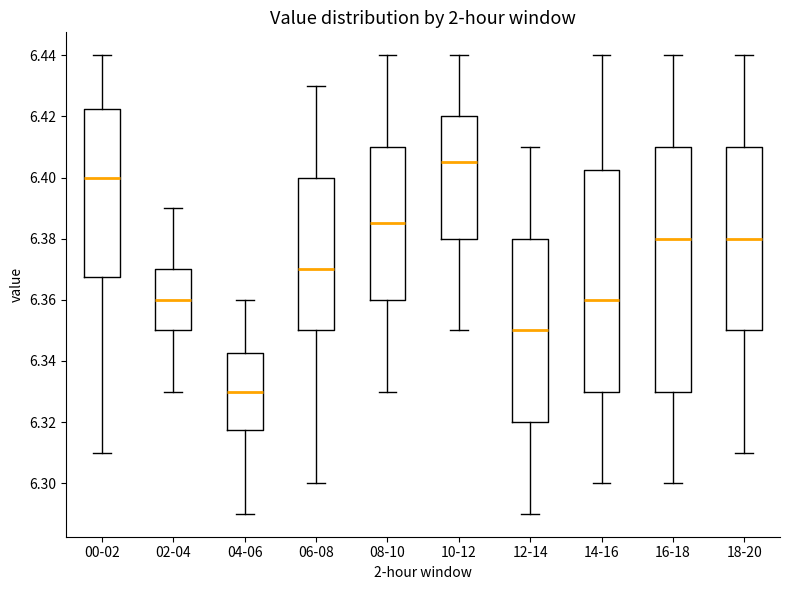

Reading left to right, read every box against the y-axis: the position of its median line, the range the box covers, and the ends of its whiskers. The values are not printed on the chart, so give them approximately, as read against the axis.

00-02: median 6.400, box 6.368 to 6.422, whiskers 6.310 to 6.440
02-04: median 6.360, box 6.350 to 6.370, whiskers 6.330 to 6.390
04-06: median 6.330, box 6.318 to 6.342, whiskers 6.290 to 6.360
06-08: median 6.370, box 6.350 to 6.400, whiskers 6.300 to 6.430
08-10: median 6.386, box 6.360 to 6.410, whiskers 6.330 to 6.440
10-12: median 6.406, box 6.380 to 6.420, whiskers 6.350 to 6.440
12-14: median 6.350, box 6.320 to 6.380, whiskers 6.290 to 6.410
14-16: median 6.360, box 6.330 to 6.402, whiskers 6.300 to 6.440
16-18: median 6.380, box 6.330 to 6.410, whiskers 6.300 to 6.440
18-20: median 6.380, box 6.350 to 6.410, whiskers 6.310 to 6.440